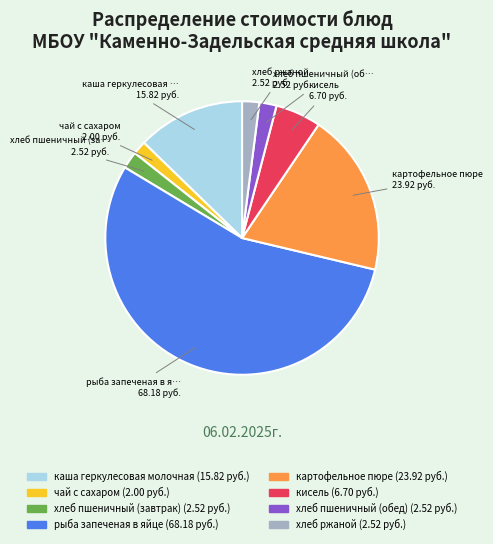

Do каша геркулесовая молочная and картофельное пюре together represent more than half of the pie?

No